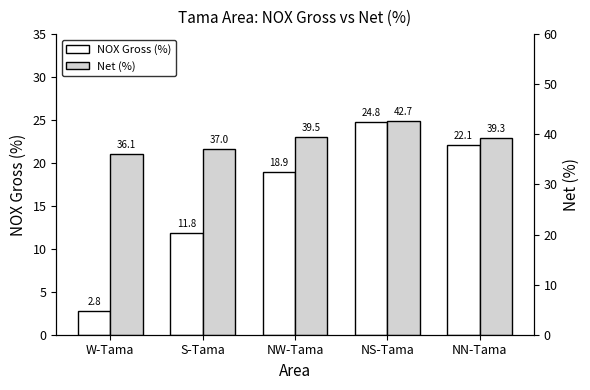

Reading left to right, transcribe all the data shown in this chart.

NOX Gross (%): W-Tama=2.8	S-Tama=11.8	NW-Tama=18.9	NS-Tama=24.8	NN-Tama=22.1
Net (%): W-Tama=36.1	S-Tama=37.0	NW-Tama=39.5	NS-Tama=42.7	NN-Tama=39.3